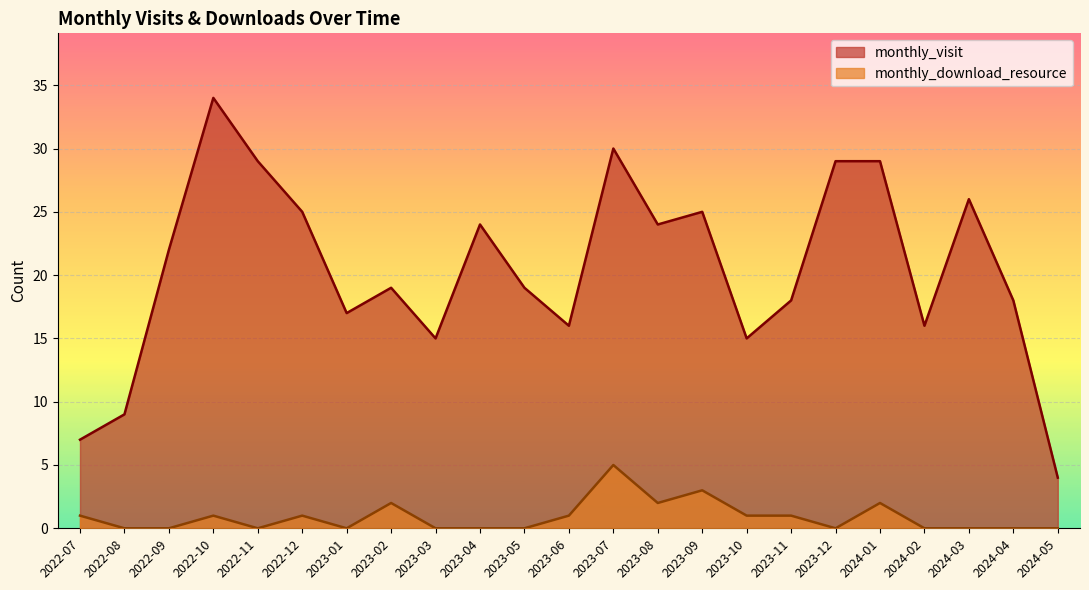

Which series has the largest range (max minus min)?

monthly_visit